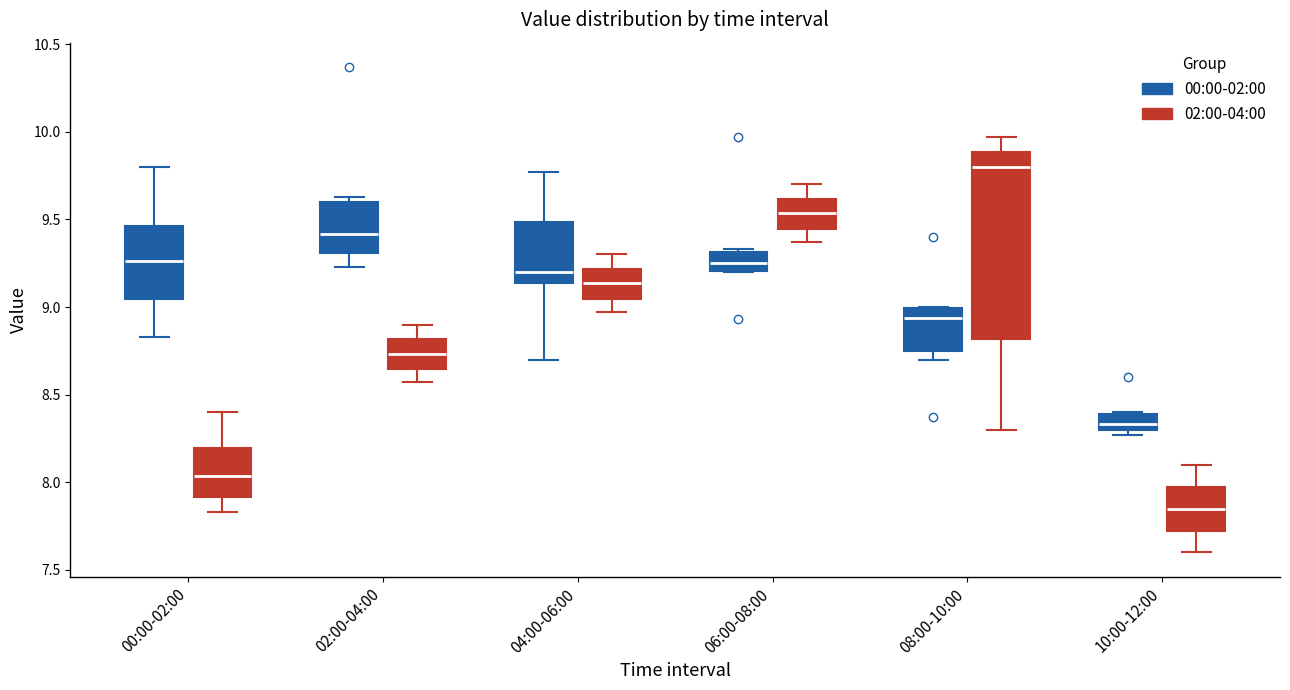

Reading left to right, transcribe this box plot: for each box, give where its median line is, the range the box spans, and where its two whiskers end, as read against the y-axis. The values are not printed on the chart, so give them approximately, as read against the axis.

00:00-02:00 (00:00-02:00): median 9.25, box 9.05 to 9.45, whiskers 8.85 to 9.80
00:00-02:00 (02:00-04:00): median 8.05, box 7.90 to 8.20, whiskers 7.85 to 8.40
02:00-04:00 (00:00-02:00): median 9.40, box 9.30 to 9.60, whiskers 9.25 to 9.65
02:00-04:00 (02:00-04:00): median 8.75, box 8.65 to 8.80, whiskers 8.55 to 8.90
04:00-06:00 (00:00-02:00): median 9.20, box 9.15 to 9.50, whiskers 8.70 to 9.75
04:00-06:00 (02:00-04:00): median 9.15, box 9.05 to 9.20, whiskers 8.95 to 9.30
06:00-08:00 (00:00-02:00): median 9.25, box 9.20 to 9.30, whiskers 9.20 to 9.35
06:00-08:00 (02:00-04:00): median 9.55, box 9.45 to 9.60, whiskers 9.35 to 9.70
08:00-10:00 (00:00-02:00): median 8.95, box 8.75 to 9.00, whiskers 8.70 to 9.00
08:00-10:00 (02:00-04:00): median 9.80, box 8.80 to 9.90, whiskers 8.30 to 9.95
10:00-12:00 (00:00-02:00): median 8.35, box 8.30 to 8.40, whiskers 8.25 to 8.40
10:00-12:00 (02:00-04:00): median 7.85, box 7.75 to 8.00, whiskers 7.60 to 8.10